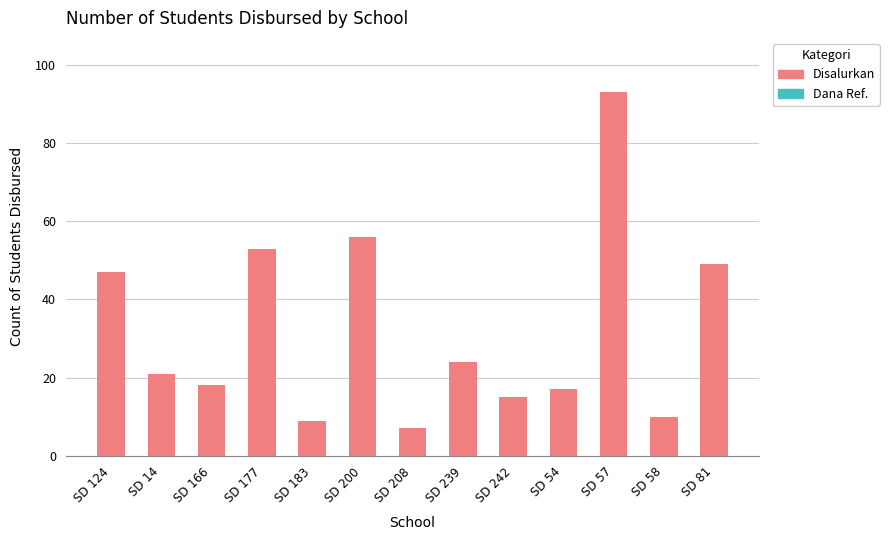

How many bars are there in total?

13